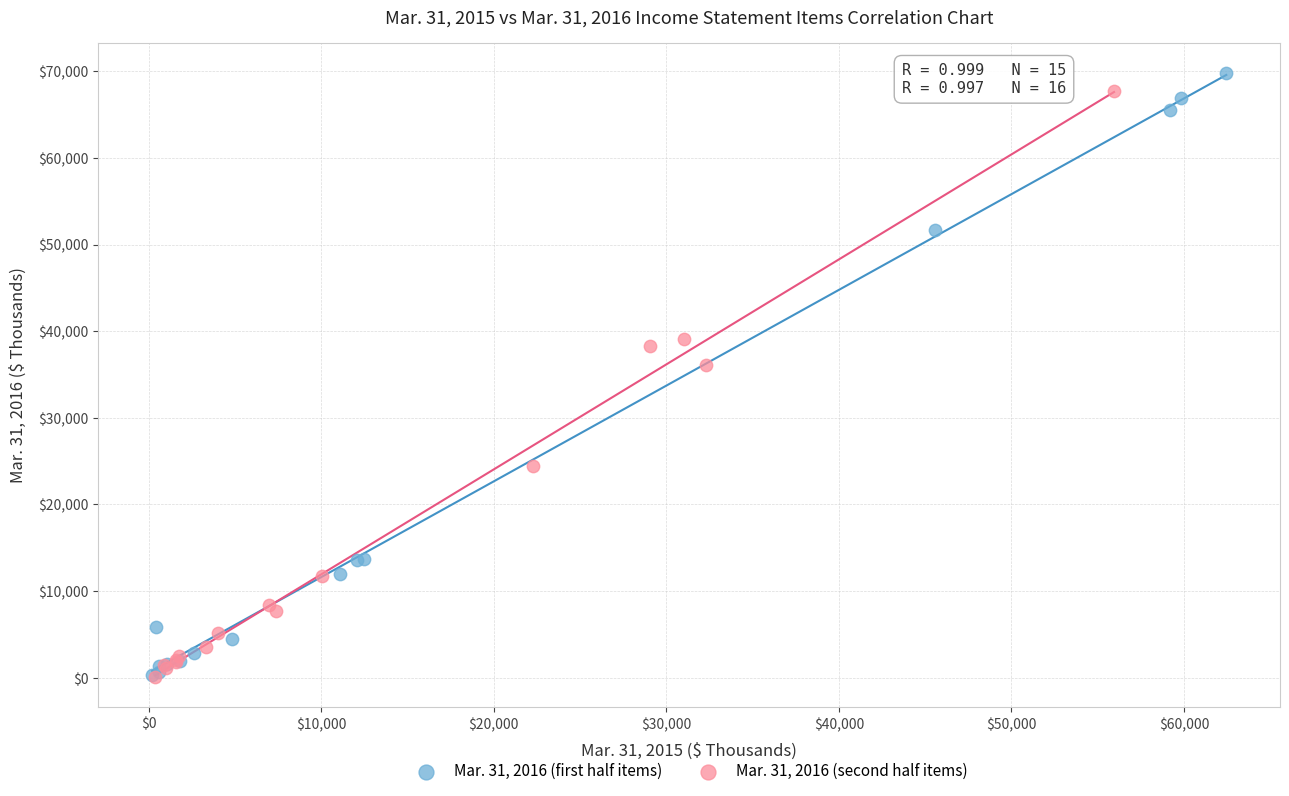

Which series contains the highest Y value?

Mar. 31, 2016 (first half items)